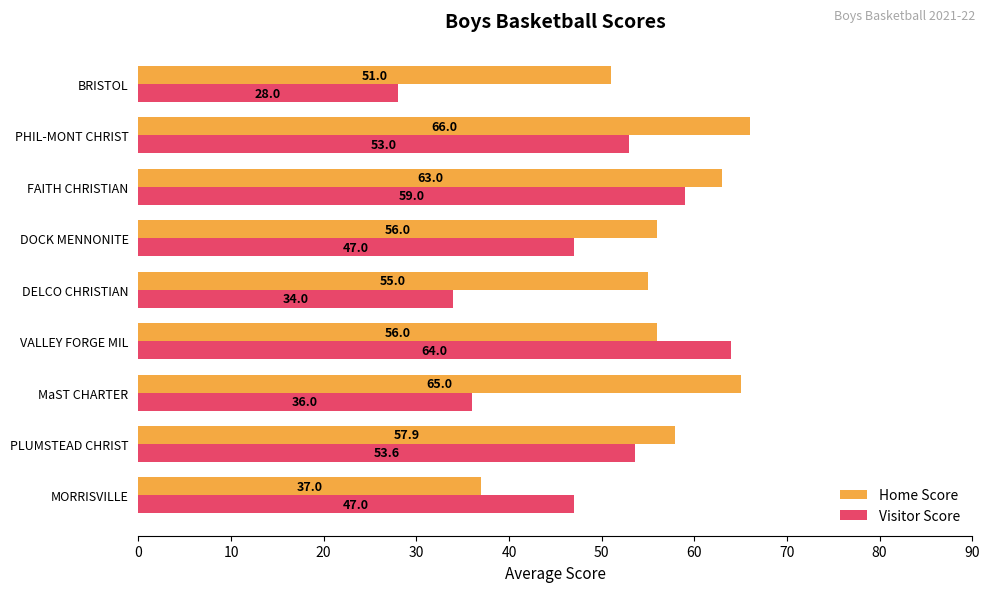

At which label does Visitor Score reach its minimum?

BRISTOL